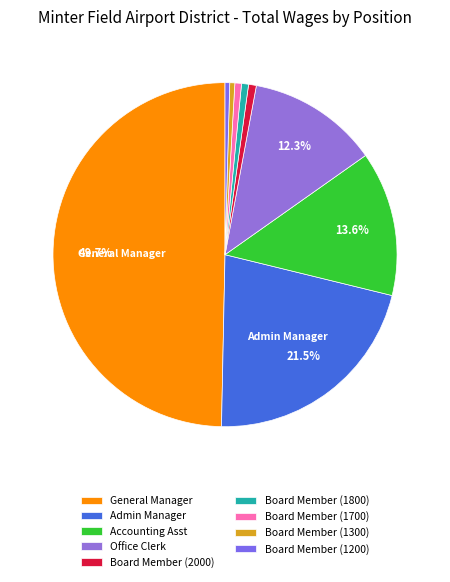

To the nearest percent, what is the average slice percentage?

11%